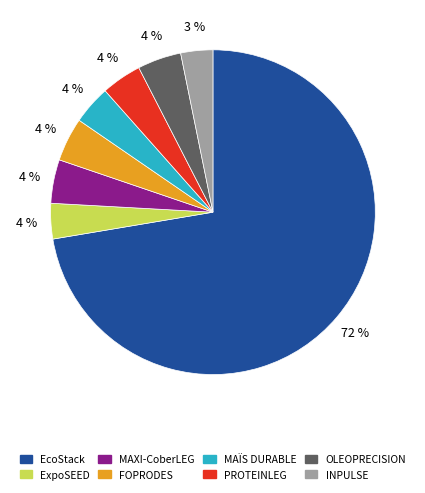

Which category has the biggest portion of the pie?

EcoStack